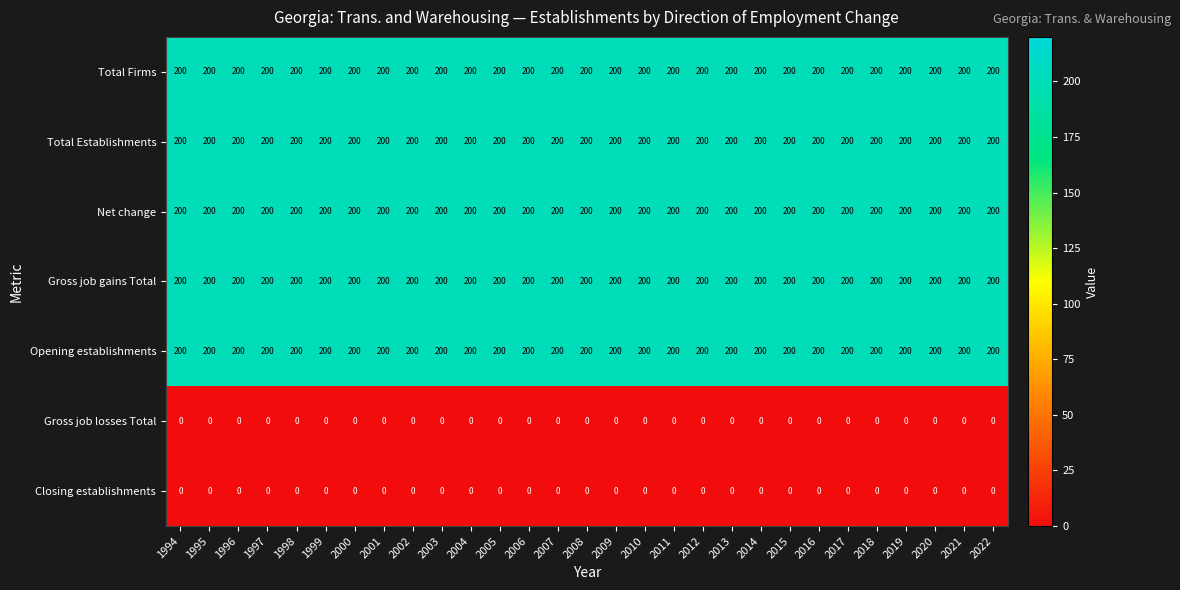

Is it true that Gross job gains Total equals 200 at 2019?

True